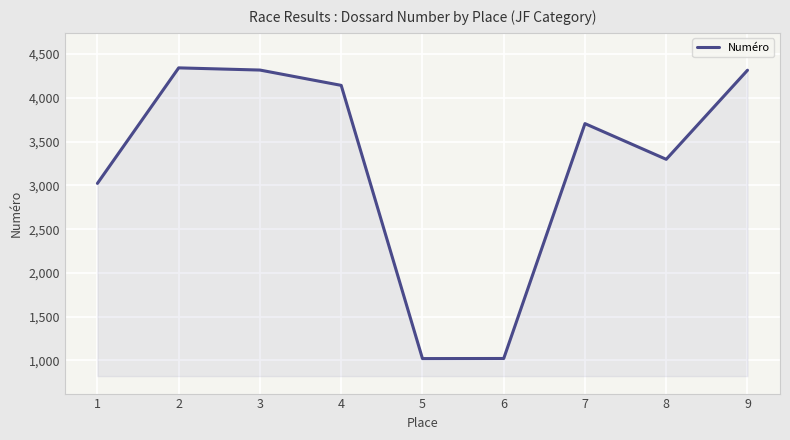

What is the average value?

3243